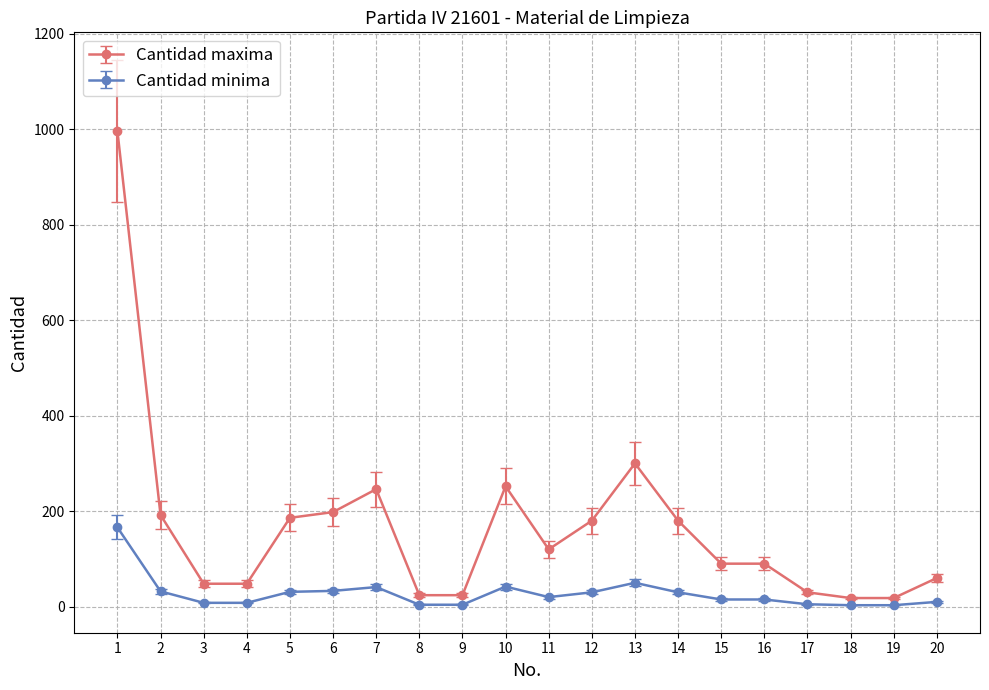

What is the average value of the Cantidad maxima series?

165